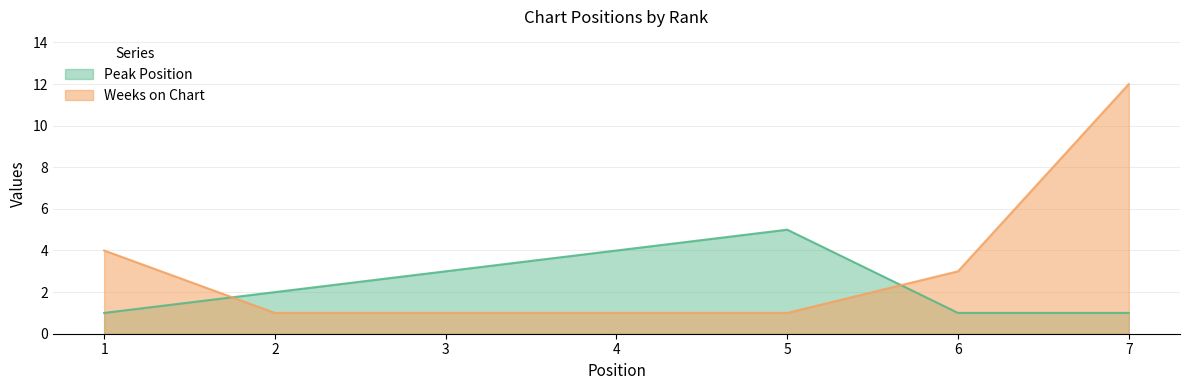

Between 6 and 3, which is larger?

3